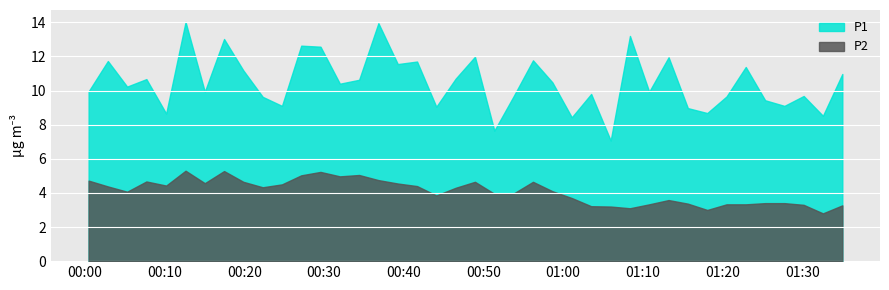

Which series changed the most between 23 and 37?

P1